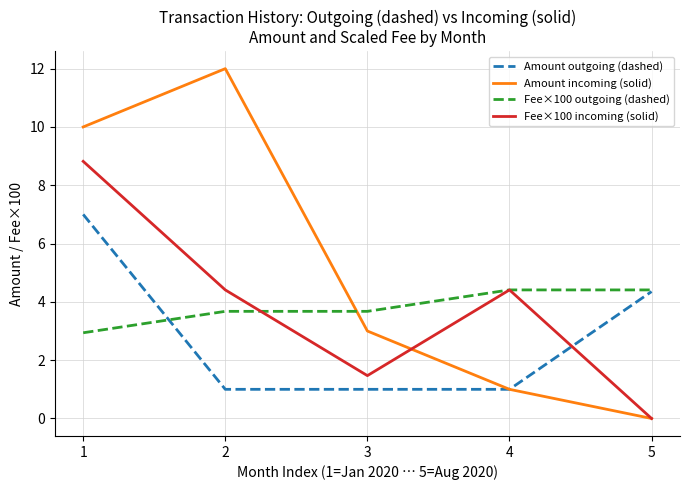

Reading left to right, transcribe all the data shown in this chart.

Amount outgoing (dashed): 7.0	1.0	1.0	1.0	4.4
Amount incoming (solid): 10.0	12.0	3.0	1.0	0.0
Fee×100 outgoing (dashed): 2.9	3.7	3.7	4.4	4.4
Fee×100 incoming (solid): 8.8	4.4	1.5	4.4	0.0